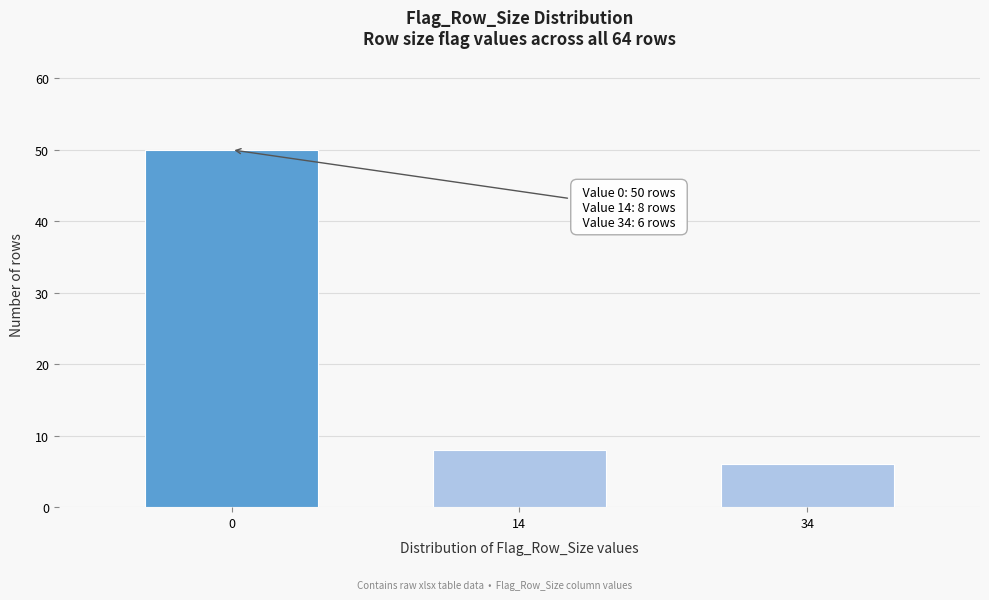

Reading left to right, transcribe all the data shown in this chart.

50	8	6